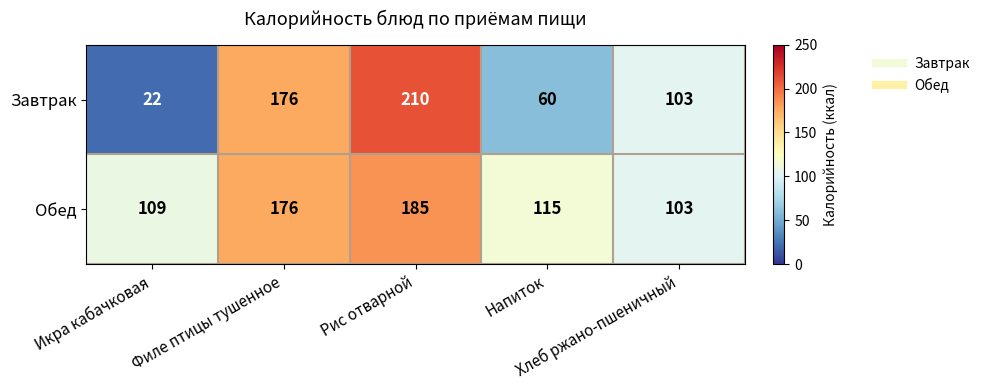

Which label corresponds to the smallest value in the chart?

Икра кабачковая